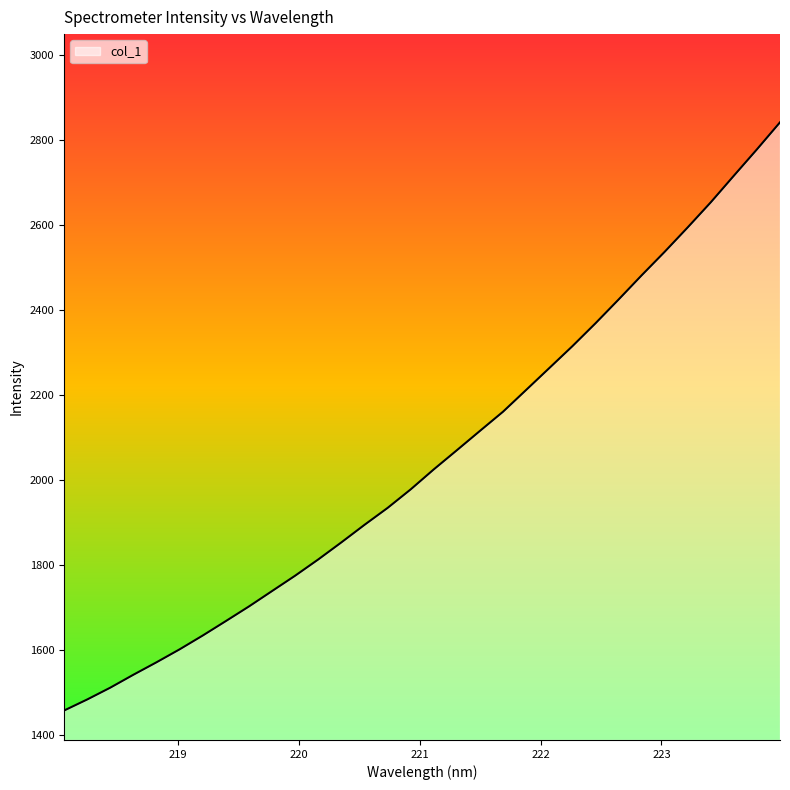

What is the smallest value displayed?

1457.4